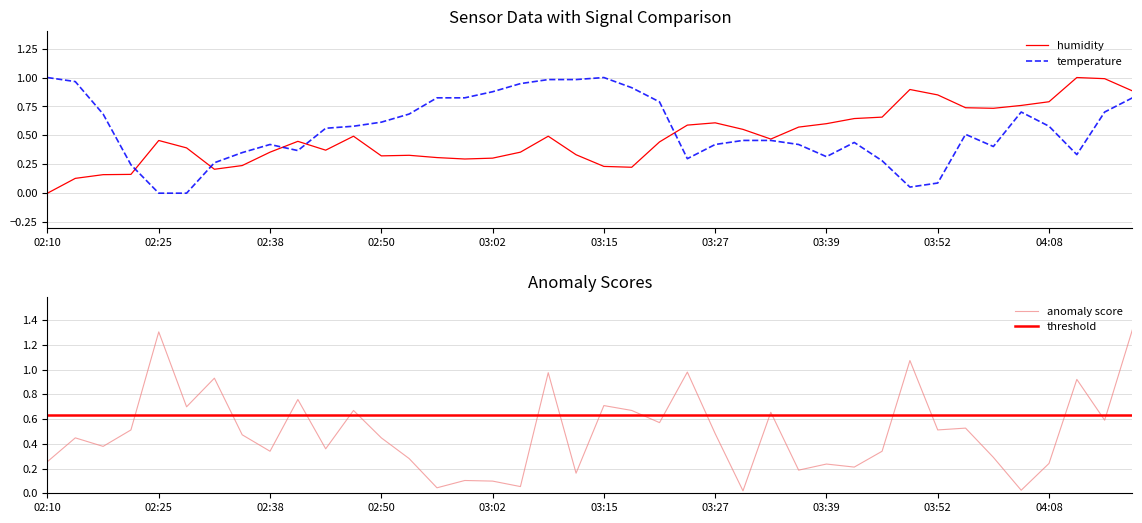

The humidity series shows 0.3 at 14. True or false?

True